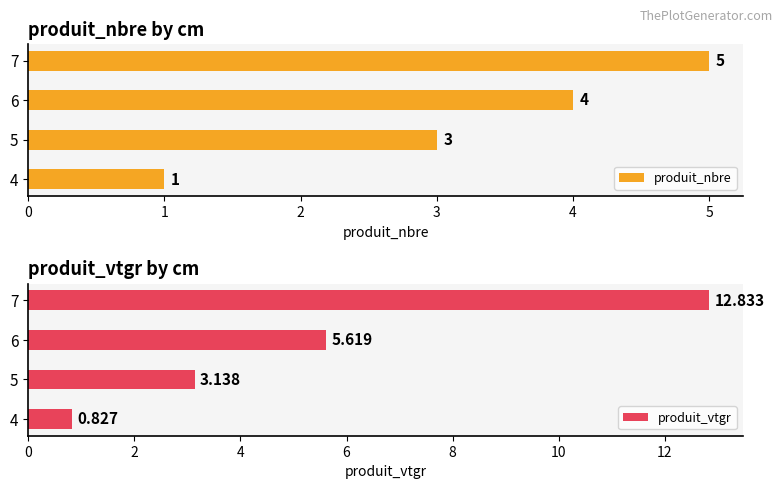

Rank the categories by produit_nbre value from lowest to highest.

4, 5, 6, 7